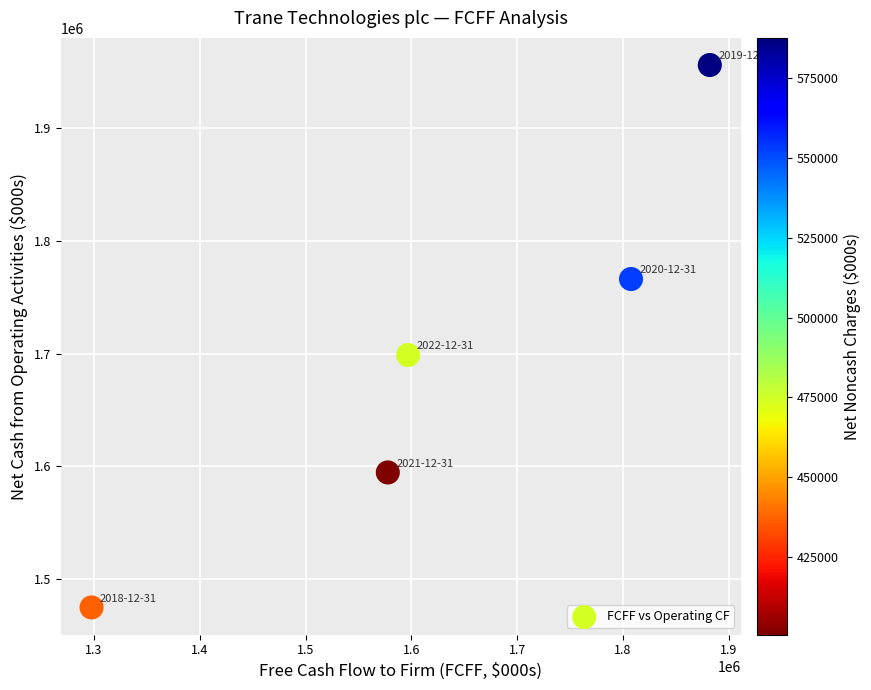

What is the range of X values (max minus min)?

584358